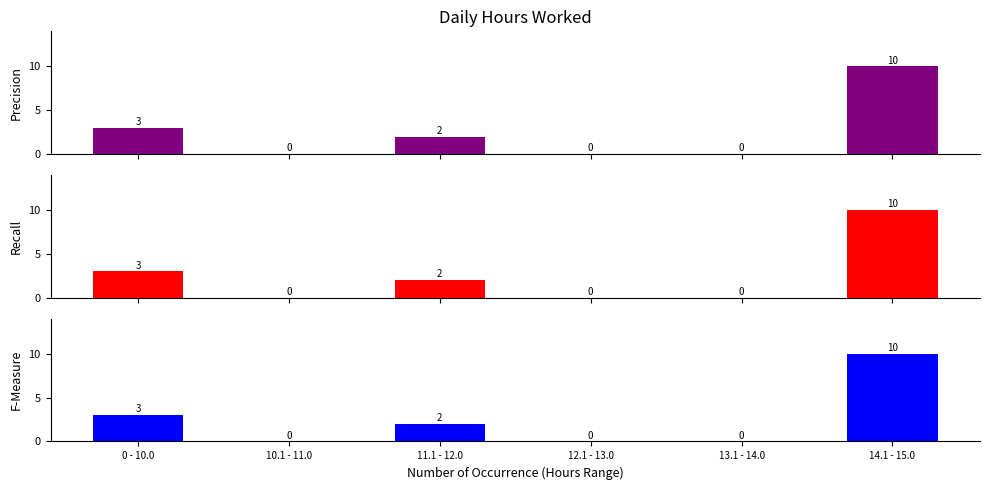

What is the sum of all Precision values?

15